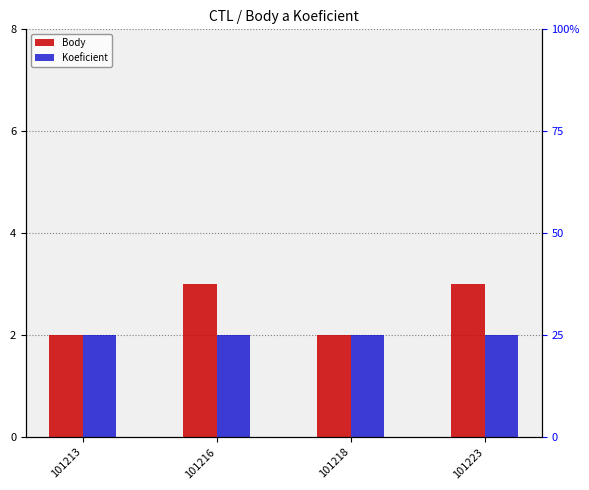

How many distinct data groups are displayed?

2